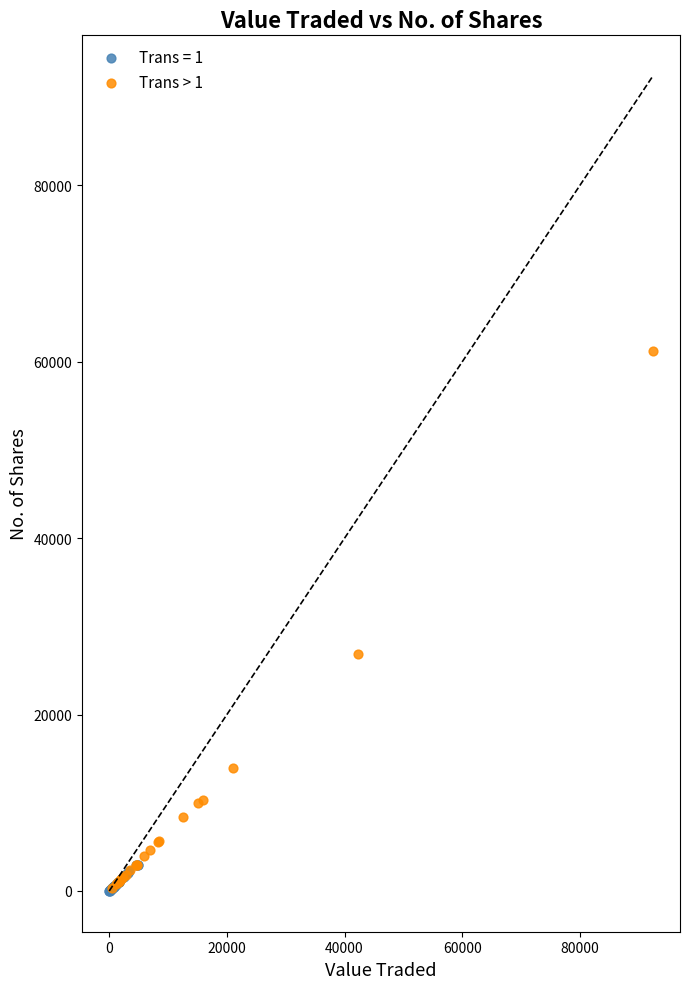

Which series has the widest spread of Y values?

Trans > 1